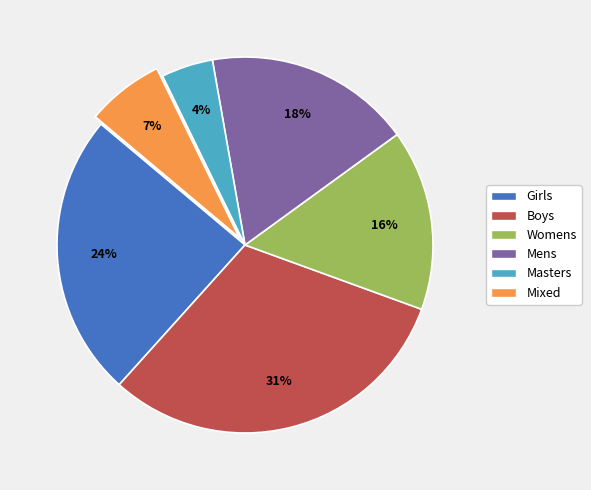

Count the number of slices in the pie.

6